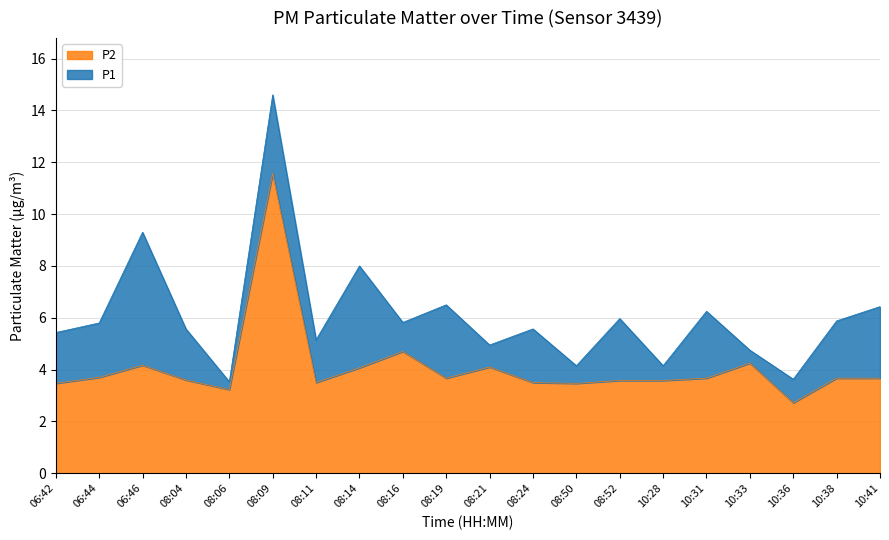

What is the lowest value of the P1 series?

3.5